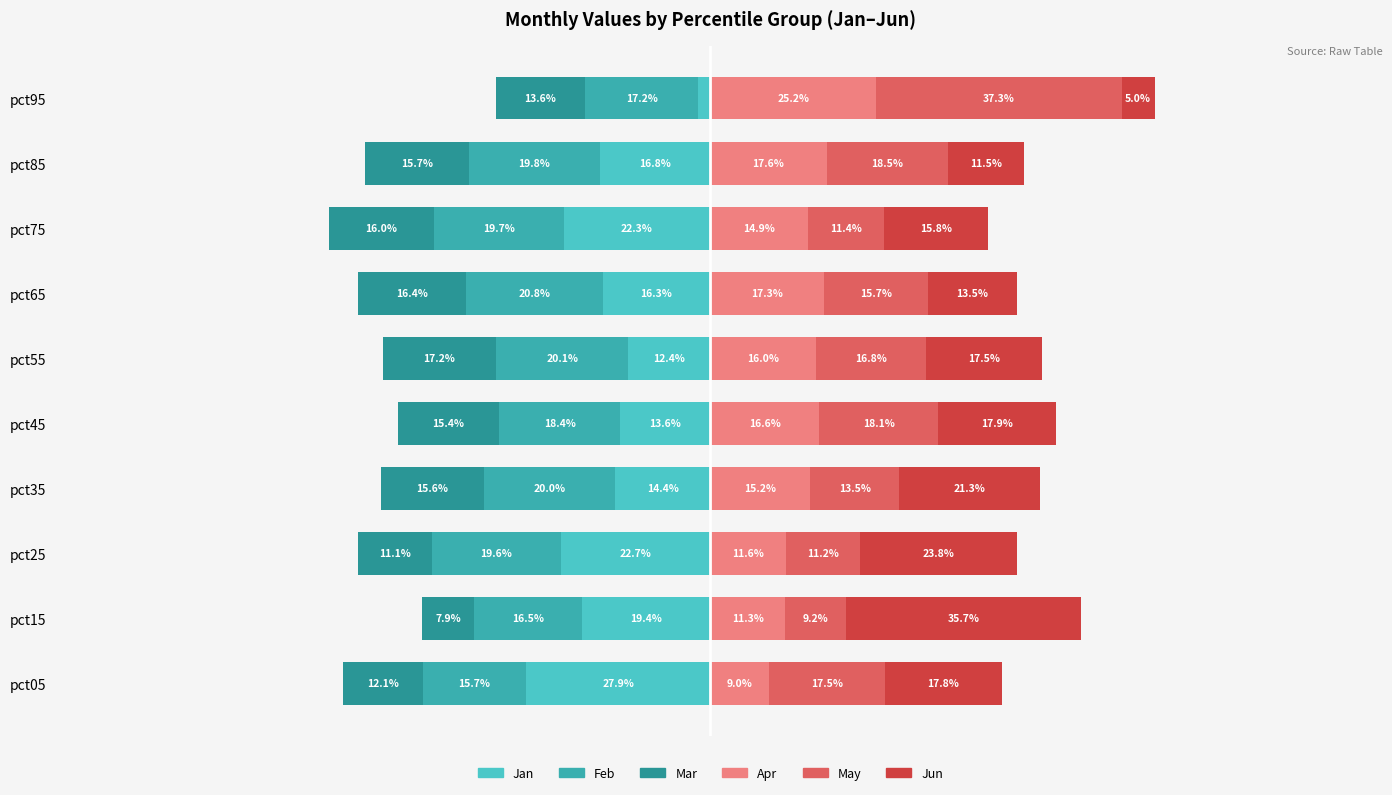

Reading left to right, extract all data points from this chart.

Jan: -27.9	-19.4	-22.7	-14.4	-13.6	-12.4	-16.3	-22.3	-16.8	-1.8
Feb: -15.7	-16.5	-19.6	-20.0	-18.4	-20.1	-20.8	-19.7	-19.8	-17.2
Mar: -12.1	-7.9	-11.1	-15.6	-15.4	-17.2	-16.4	-16.0	-15.7	-13.6
Apr: 9.0	11.3	11.6	15.2	16.6	16.0	17.3	14.9	17.6	25.2
May: 17.5	9.2	11.2	13.5	18.1	16.8	15.7	11.4	18.5	37.3
Jun: 17.8	35.7	23.8	21.3	17.9	17.5	13.5	15.8	11.5	5.0